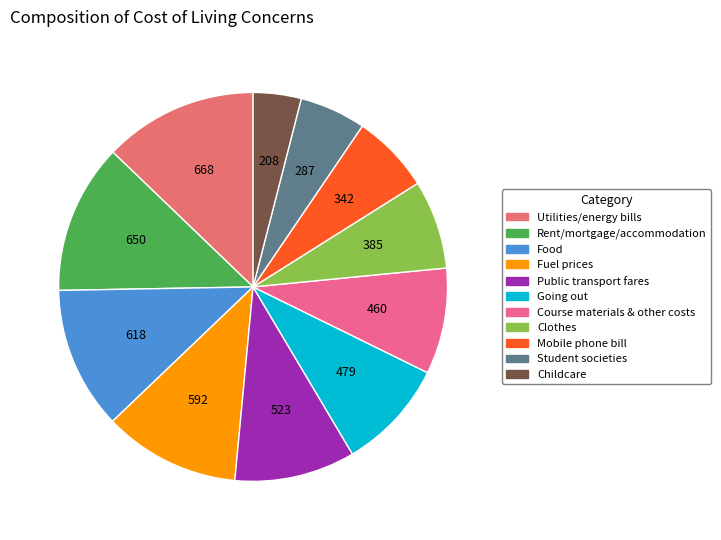

Do Going out and Childcare together represent more than half of the pie?

No